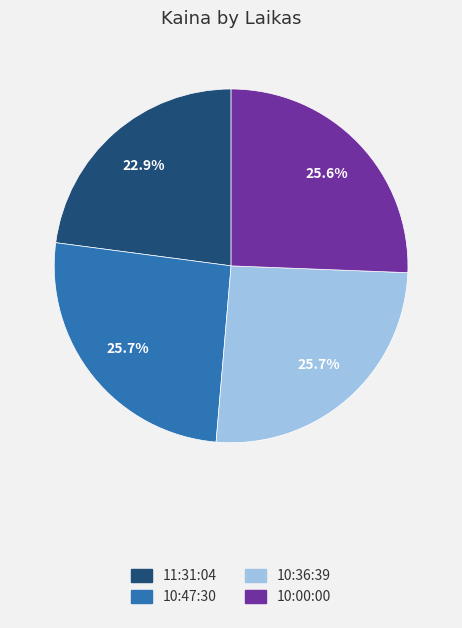

To the nearest percent, what is the combined percentage of 10:36:39 and 11:31:04?

49%